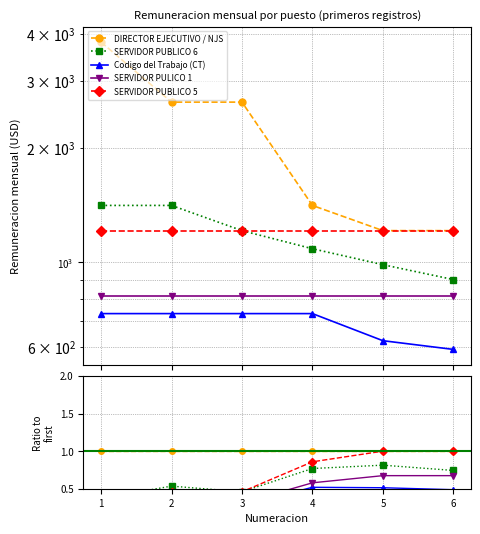

True or false: SERVIDOR PULICO 1 and Codigo del Trabajo (CT) cross at least once.

False